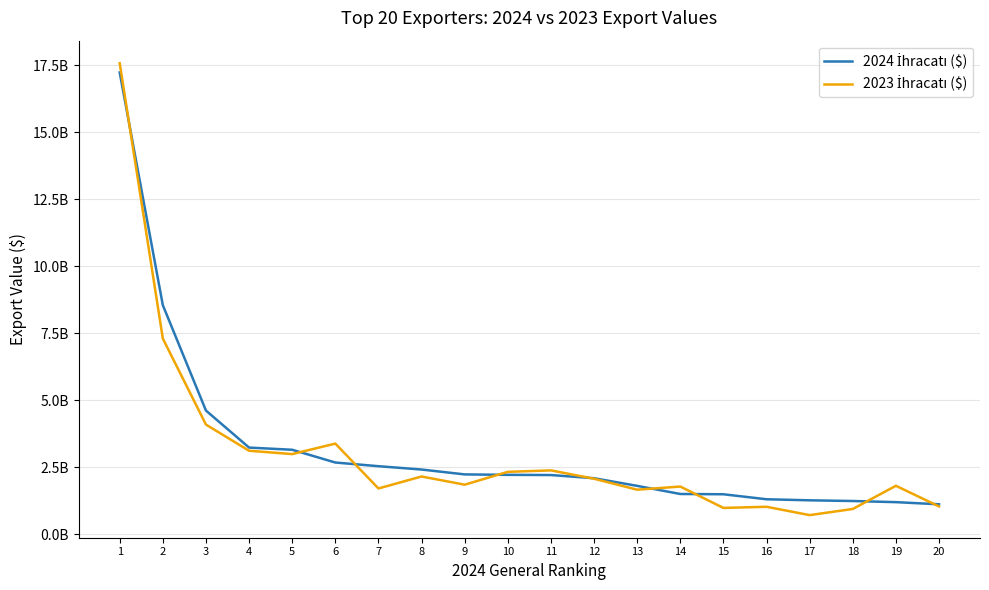

Which category has the lowest value in the 2024 İhracatı ($) series?

20